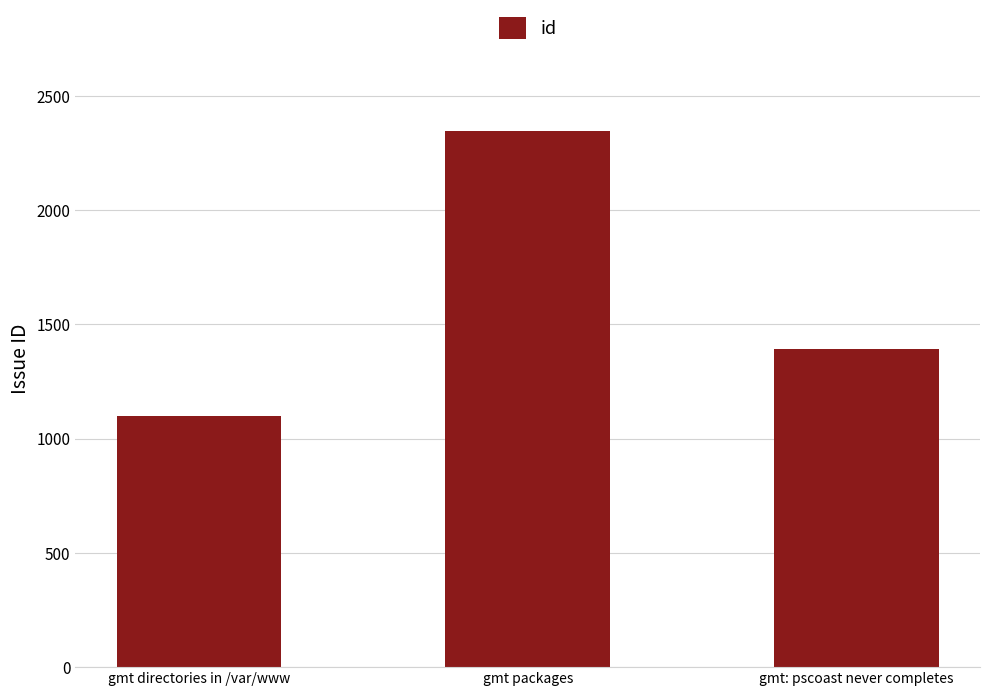

Does the chart contain any negative values?

No